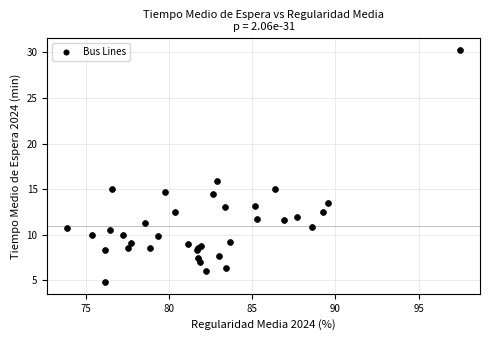

What Y value in the scatter plot is closest to 17?

15.9